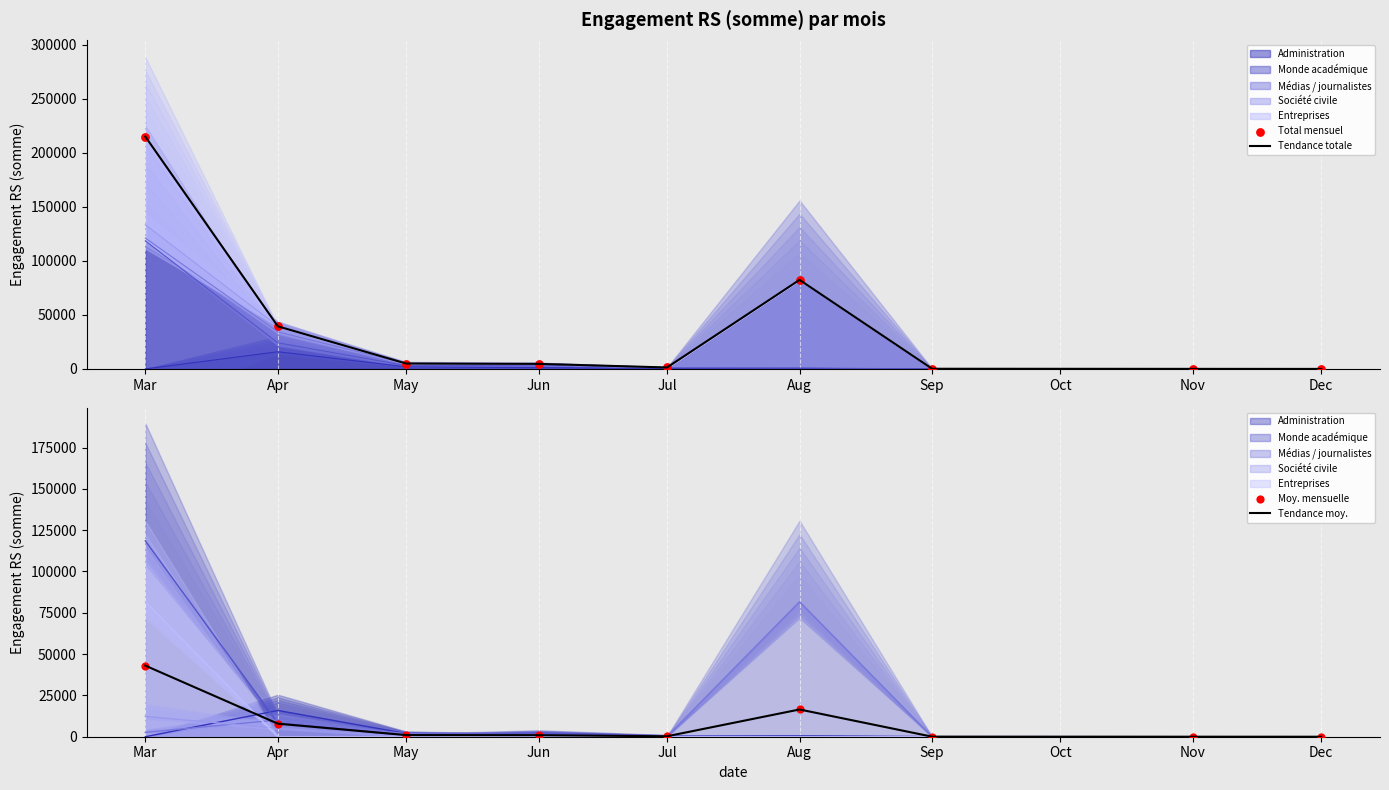

At which category is the sum across all series the highest?

Mar